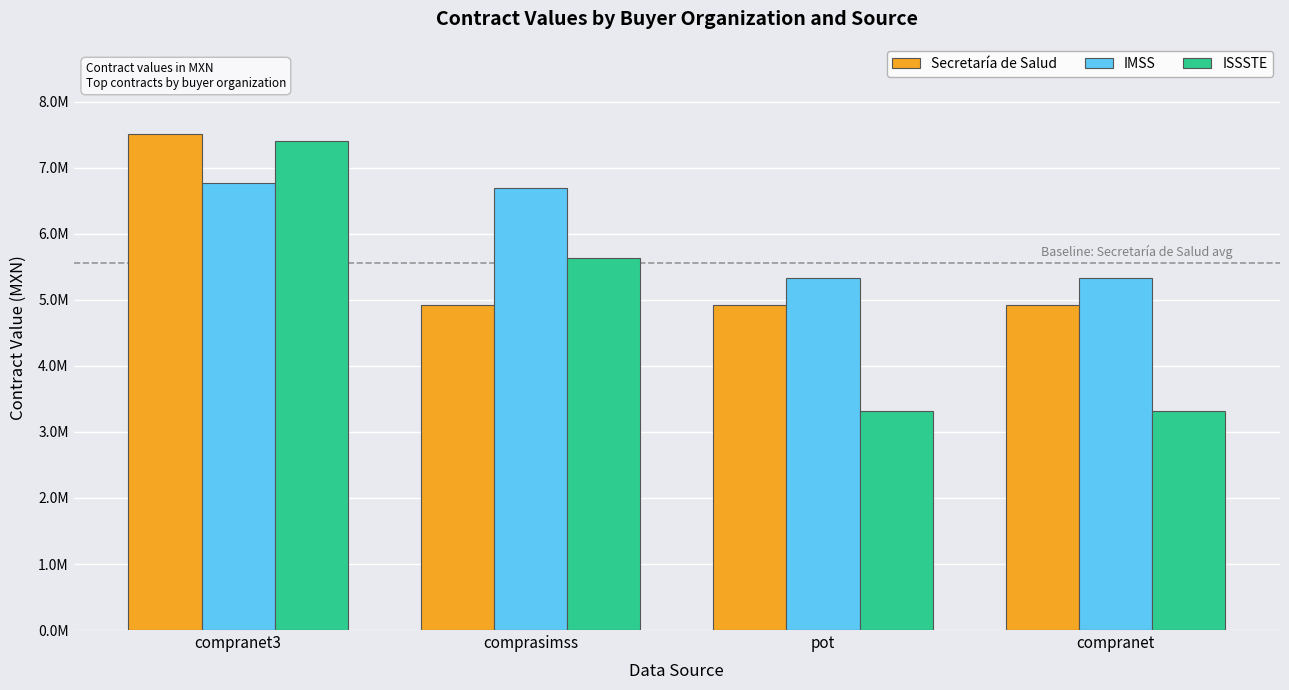

Does the chart contain stacked bars?

No